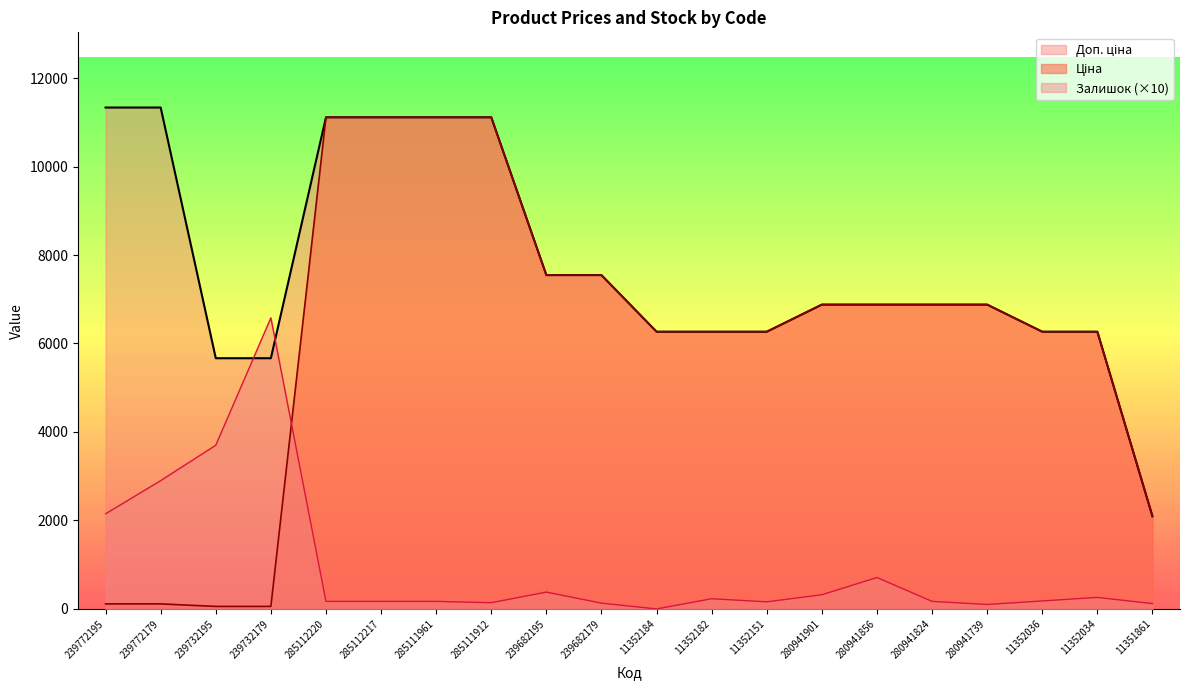

After their last crossing, which series has the higher values: Ціна or Залишок?

Ціна